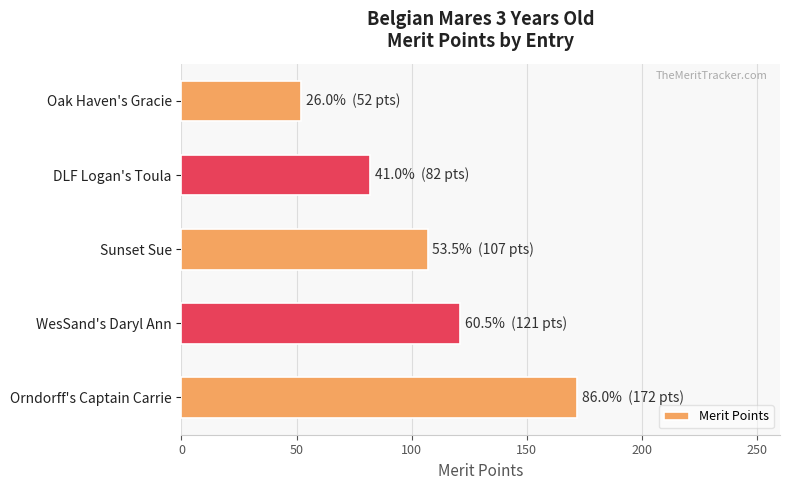

The chart shows a value of 121 at WesSand's Daryl Ann. True or false?

True